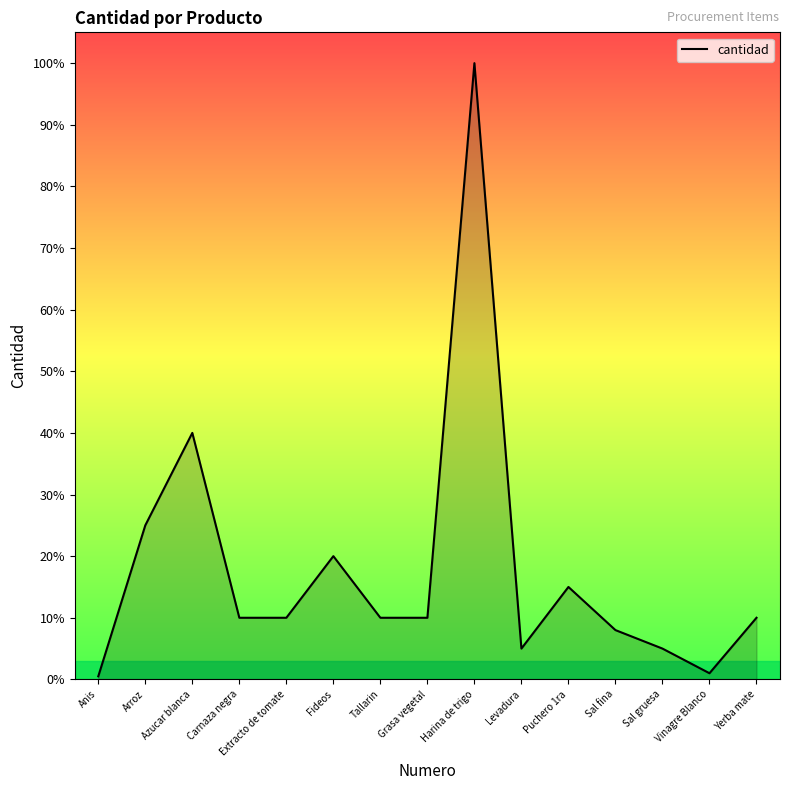

Reading right to left, transcribe all the data shown in this chart.

Yerba mate=1000	Vinagre Blanco=100	Sal gruesa=500	Sal fina=800	Puchero 1ra=1500	Levadura=500	Harina de trigo=10000	Grasa vegetal=1000	Tallarin=1000	Fideos=2000	Extracto de tomate=1000	Carnaza negra=1000	Azucar blanca=4000	Arroz=2500	Anis=50